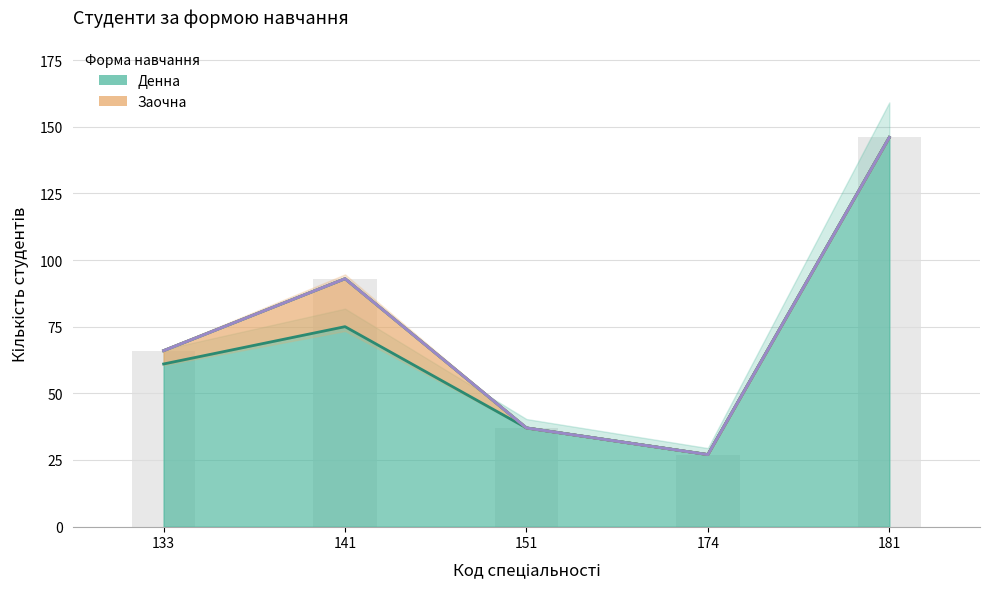

Reading left to right, extract all data points from this chart.

Денна: 61	75	37	27	146
Заочна: 5	18	0	0	0
Екстернатна: 0	0	0	0	0
Вечірня: 0	0	0	0	0
Дистанційна: 0	0	0	0	0